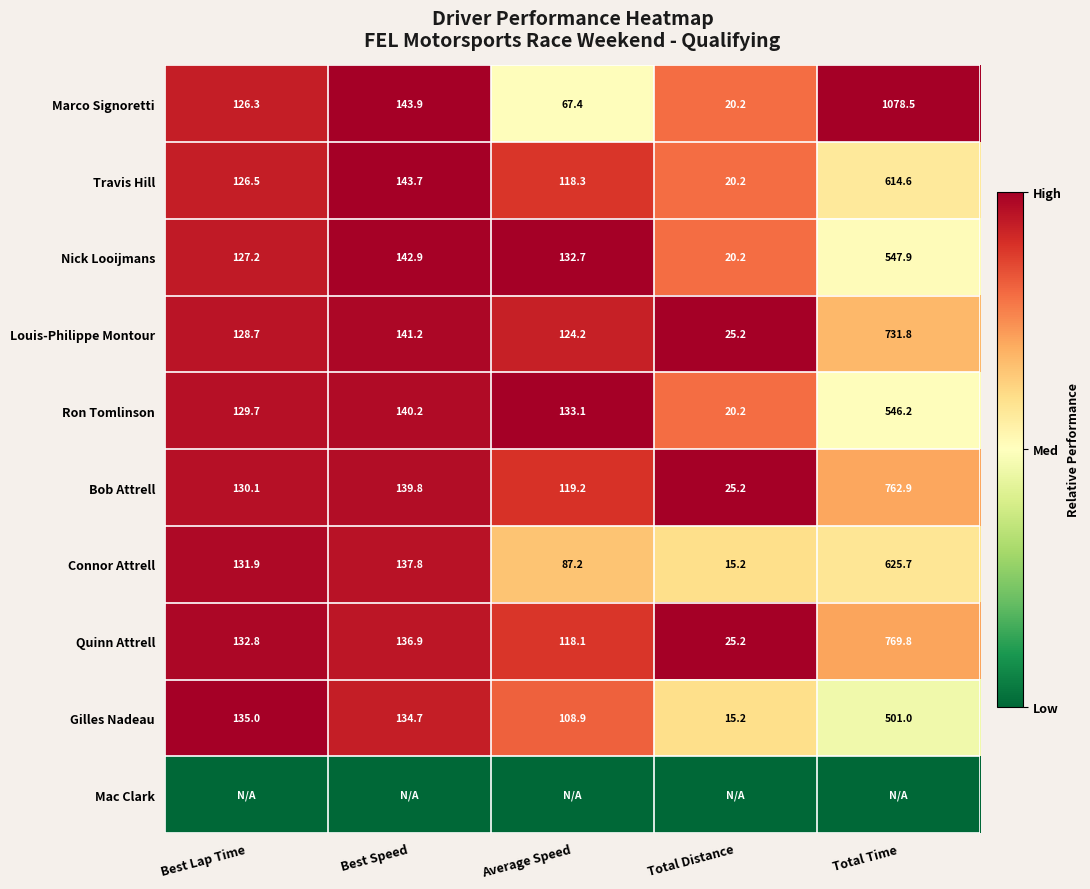

At how many categories does at least one series exceed 0?

5